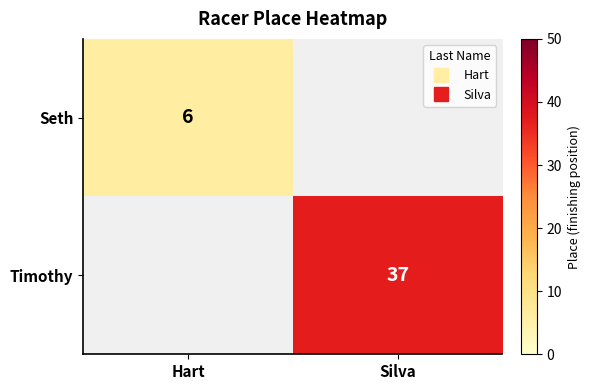

Between Hart and Silva, which is larger?

Silva